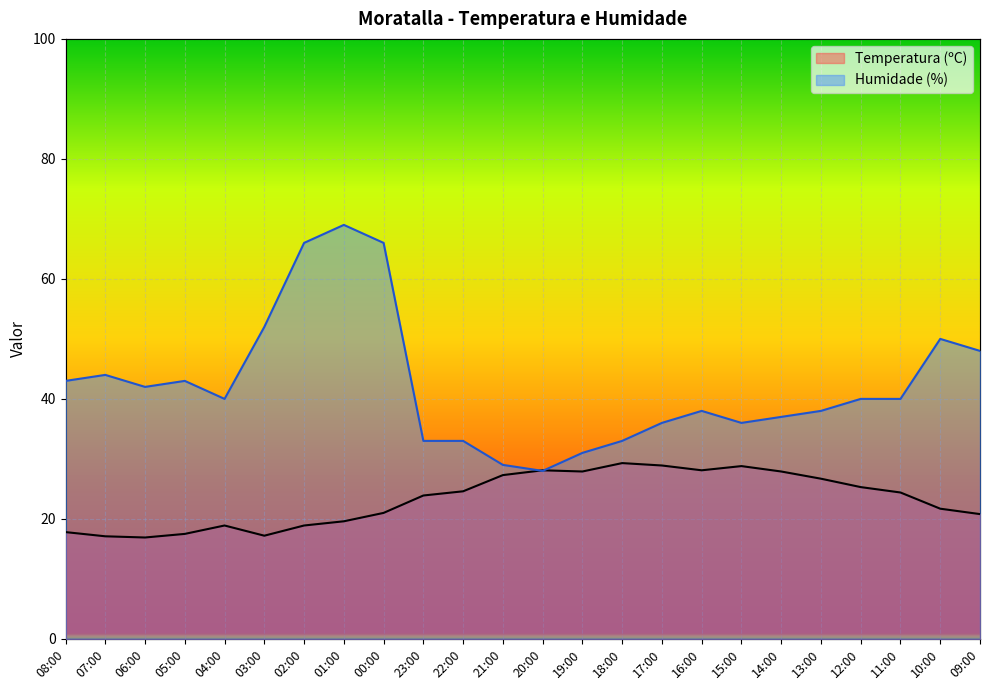

Reading left to right, extract all data points from this chart.

Temperatura (ºC): 17.8	17.1	16.9	17.5	18.9	17.2	18.9	19.6	21.0	23.9	24.6	27.3	28.1	27.9	29.3	28.9	28.1	28.8	27.9	26.7	25.3	24.4	21.7	20.8
Humidade (%): 43.0	44.0	42.0	43.0	40.0	52.0	66.0	69.0	66.0	33.0	33.0	29.0	28.0	31.0	33.0	36.0	38.0	36.0	37.0	38.0	40.0	40.0	50.0	48.0